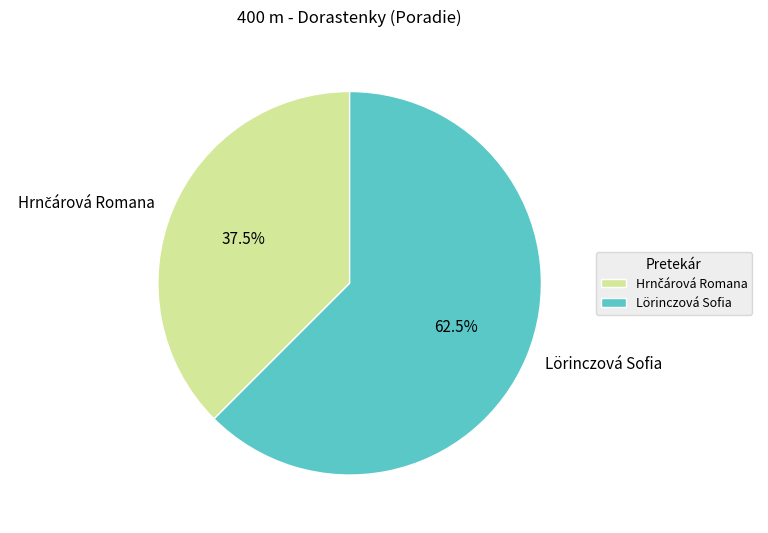

Which category accounts for the majority?

Lörinczová Sofia